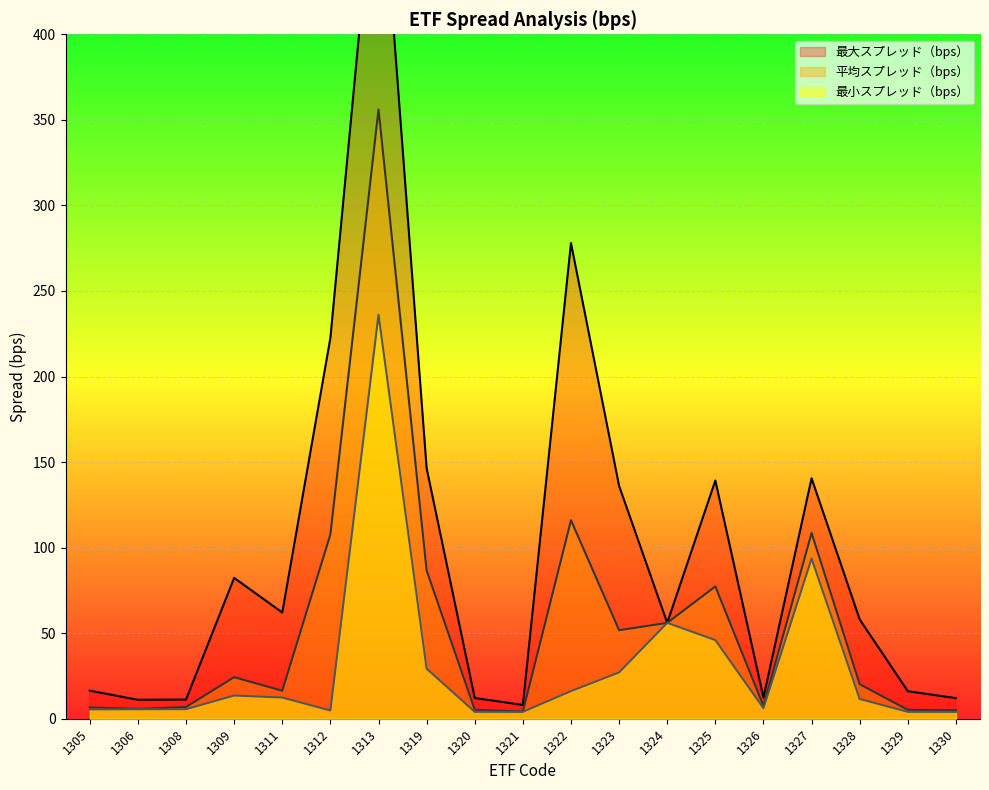

Which series has the largest range (max minus min)?

最大スプレッド（bps）